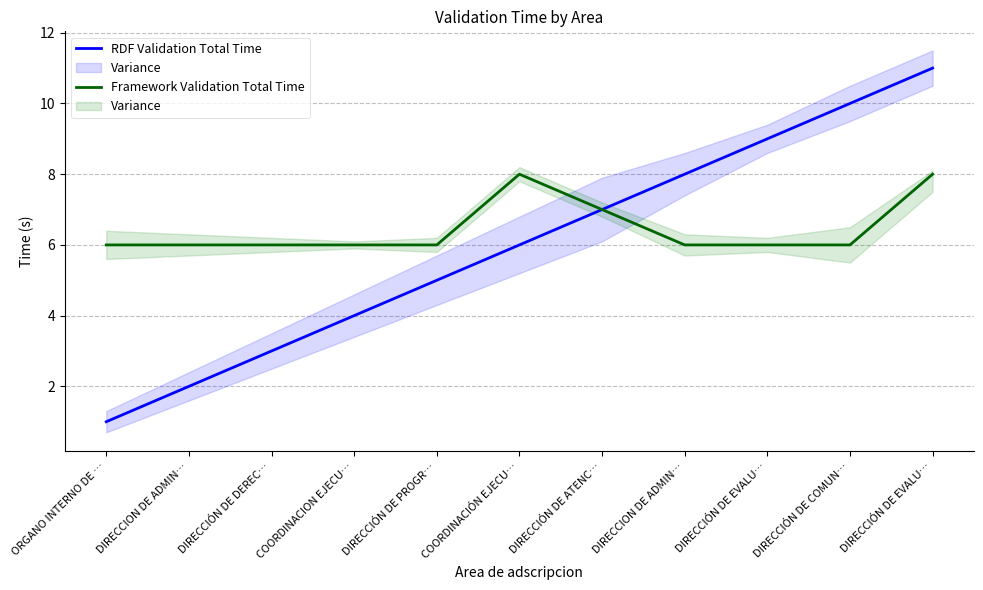

What is the difference between the maximum and second lowest values in the Framework Validation Total Time series?

2